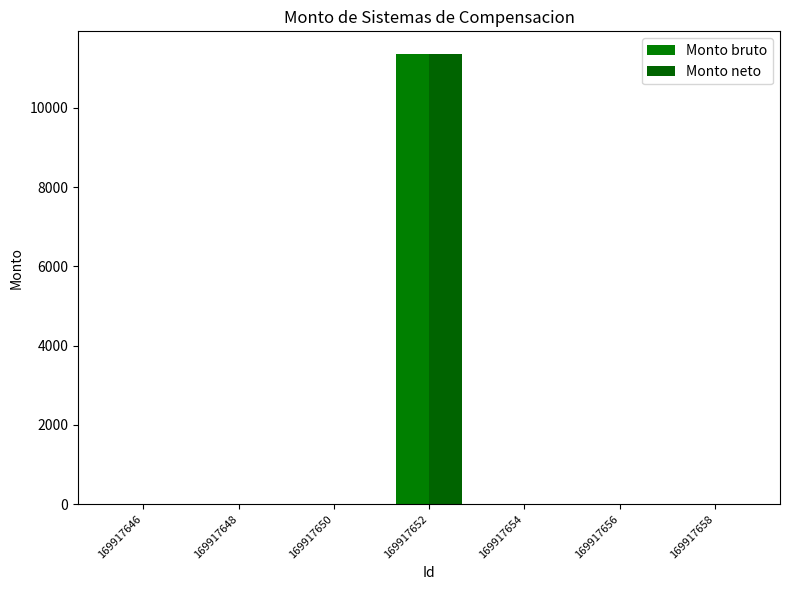

How many distinct data groups are displayed?

2